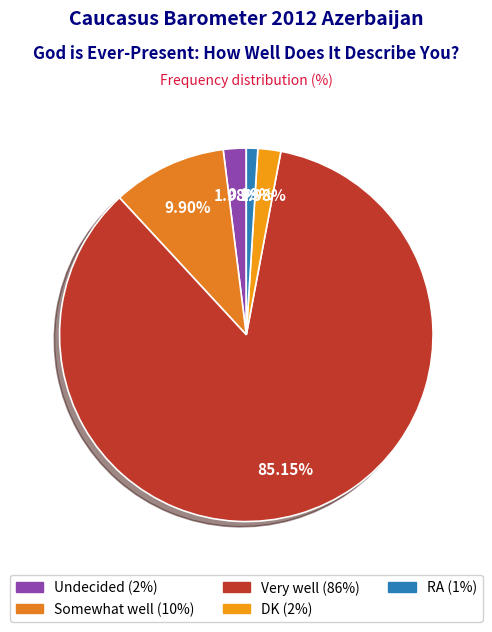

Count the number of slices in the pie.

5